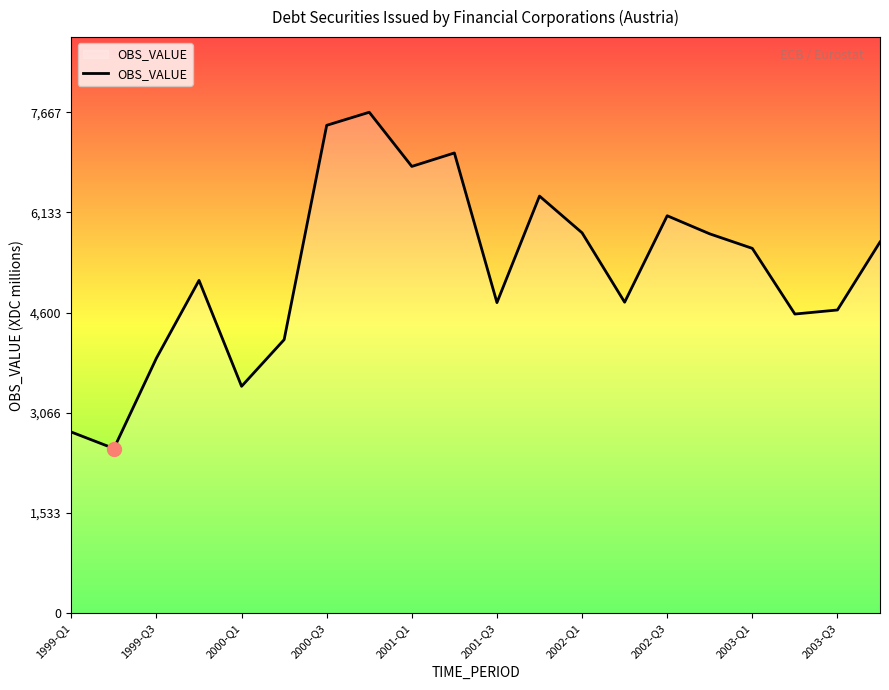

What is the greatest value displayed?

7667